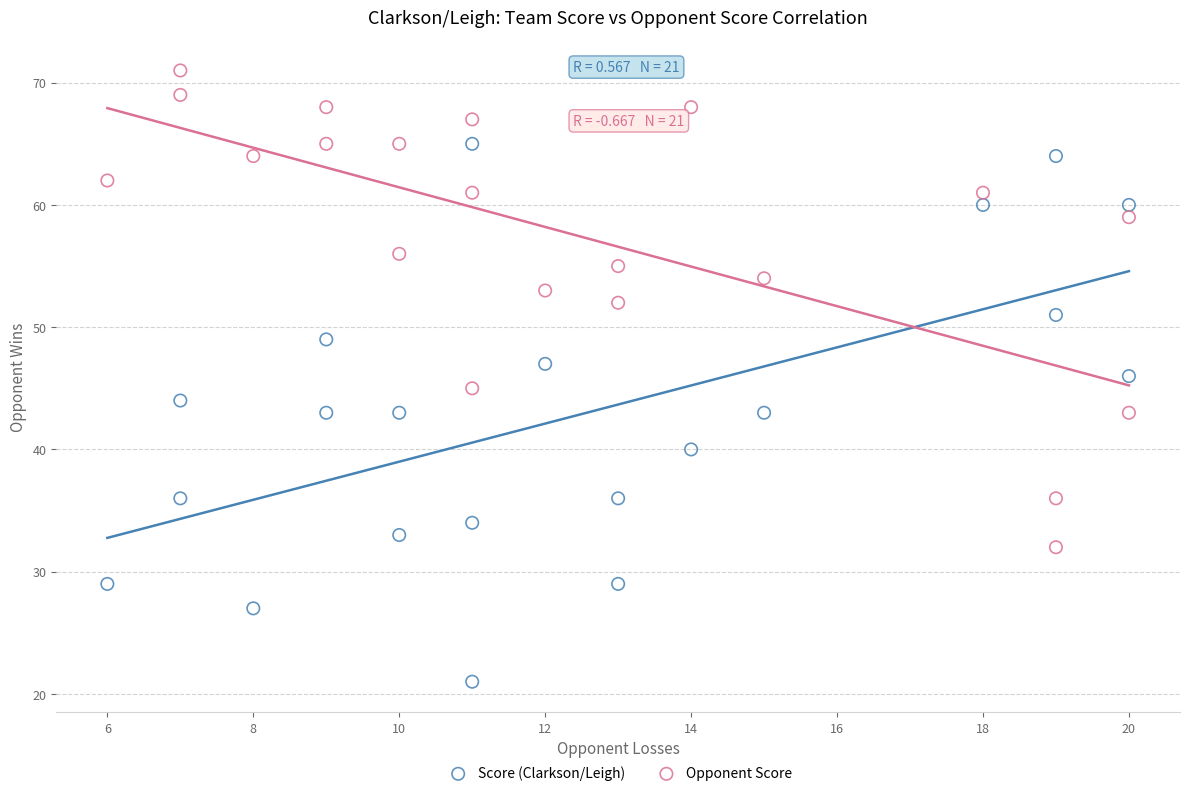

What are all the series names shown in the legend?

Score (Clarkson/Leigh), Opponent Score